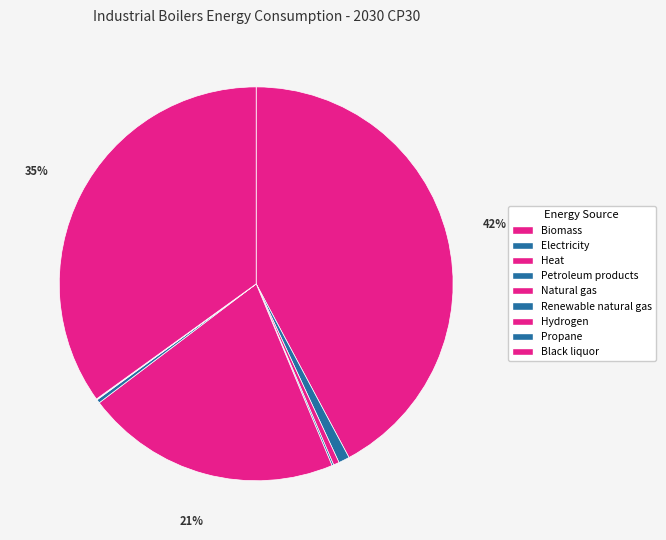

Combined, what portion of the pie is Propane and Natural gas?

21.0%